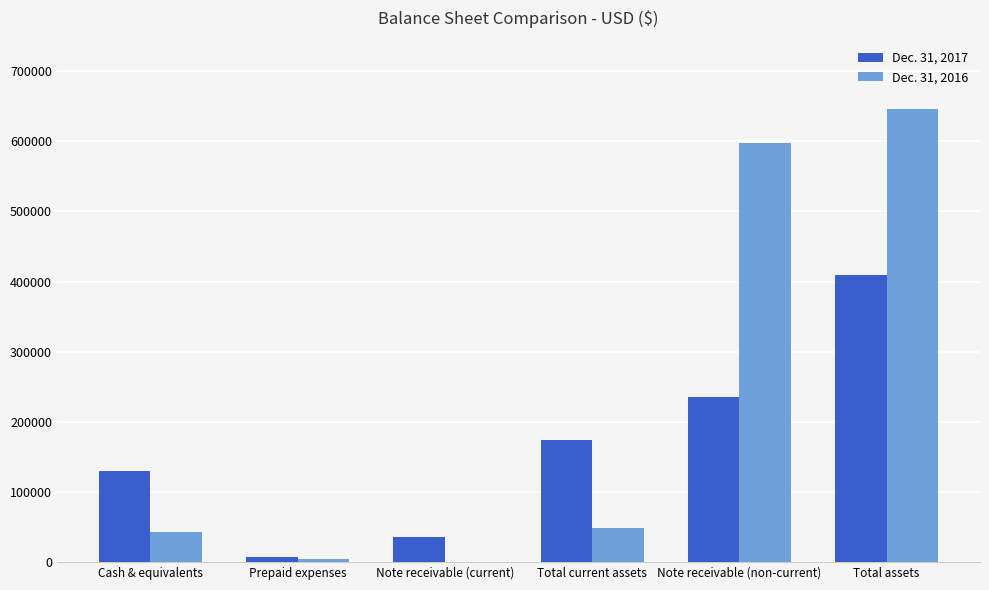

What is the total value across all series at Cash & equivalents?

172971